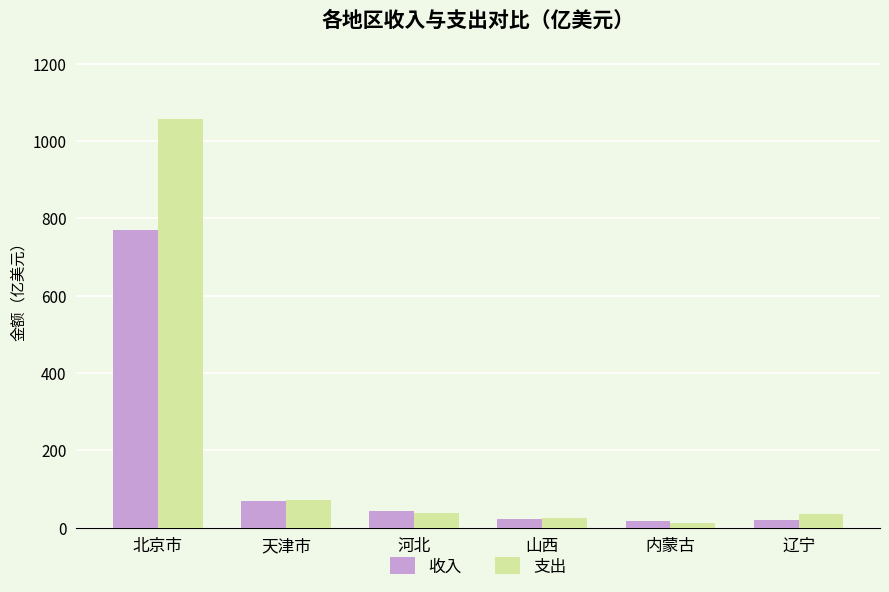

How many data points in 支出 are above 37?

3